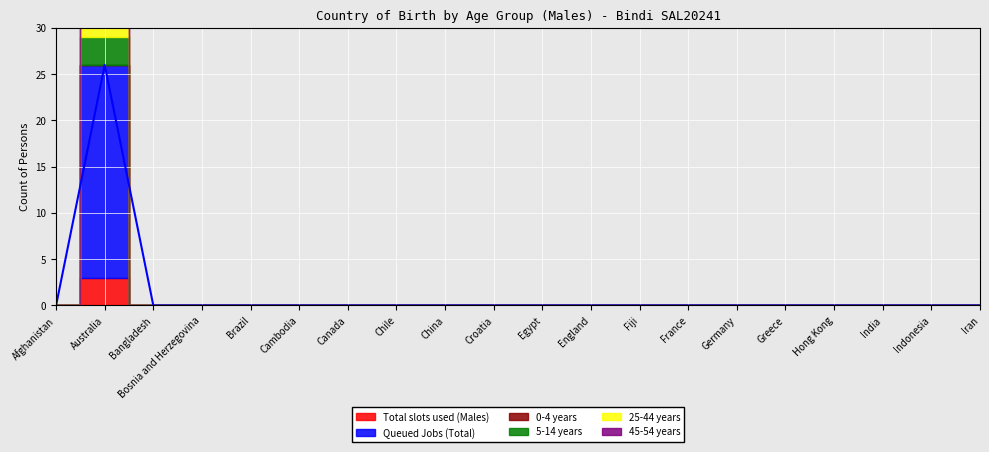

List the labels in order of Queued Jobs (Total) value, largest first.

Australia, Afghanistan, Bangladesh, Bosnia and Herzegovina, Brazil, Cambodia, Canada, Chile, China, Croatia, Egypt, England, Fiji, France, Germany, Greece, Hong Kong, India, Indonesia, Iran